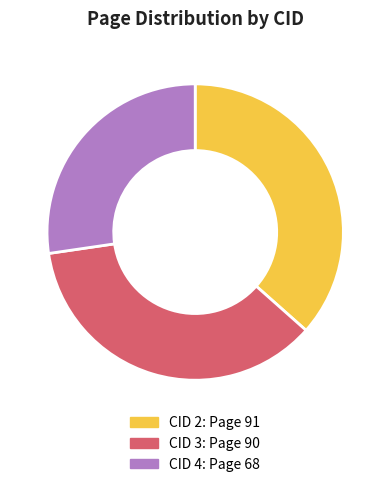

Is there a majority slice in this chart?

No